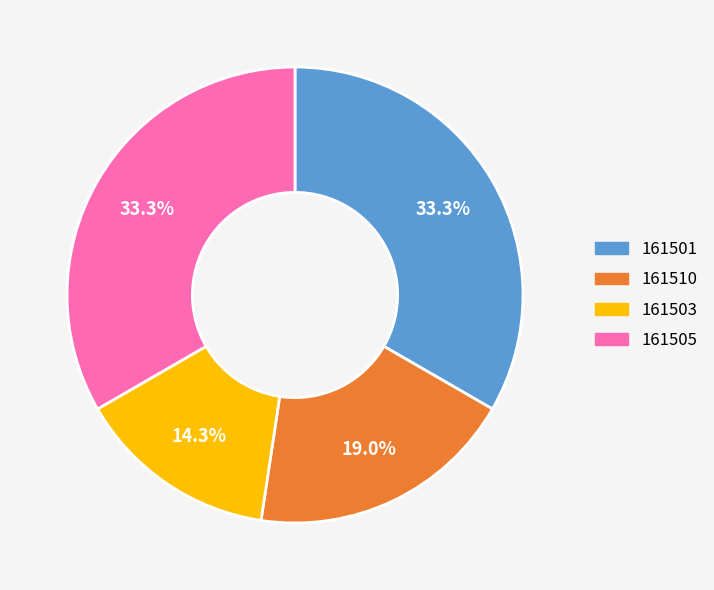

Approximately how many times larger is the value at 161505 compared to 161503?

2.3